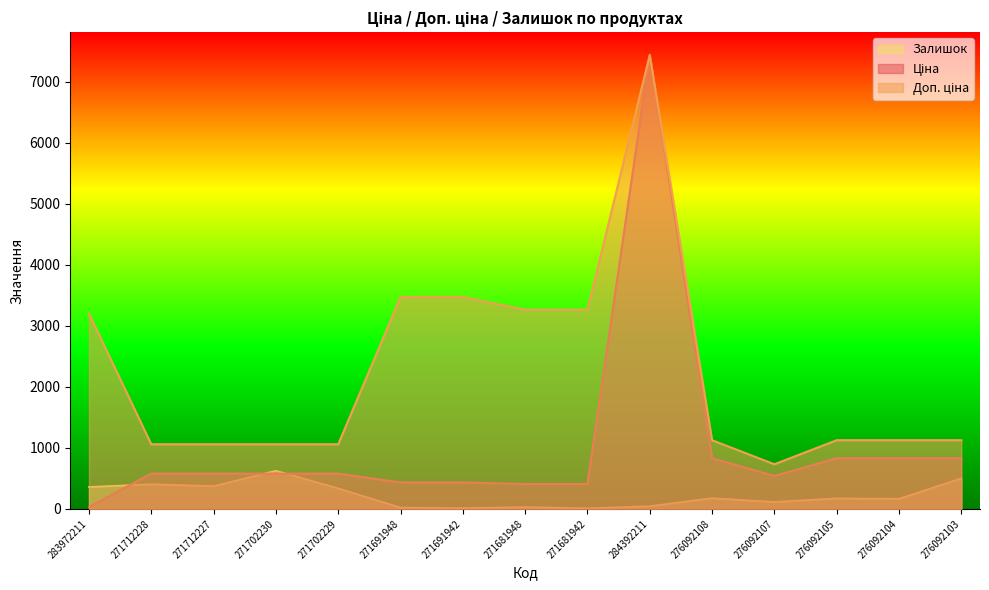

The value of Доп. ціна at 283972211 is 3205.0. True or false?

True